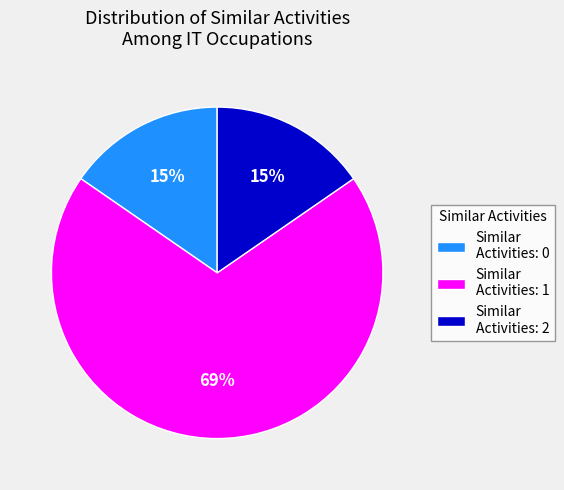

What percentage is the Similar Activities: 2 slice, to the nearest percent?

15%